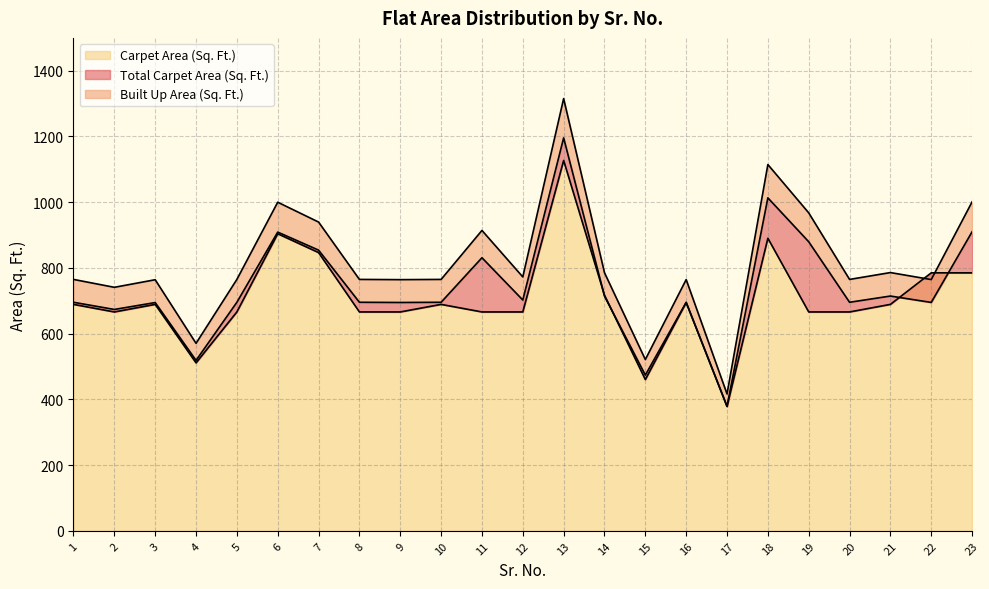

True or false: Total Carpet Area (Sq. Ft.) and Built Up Area (Sq. Ft.) intersect in this chart.

False